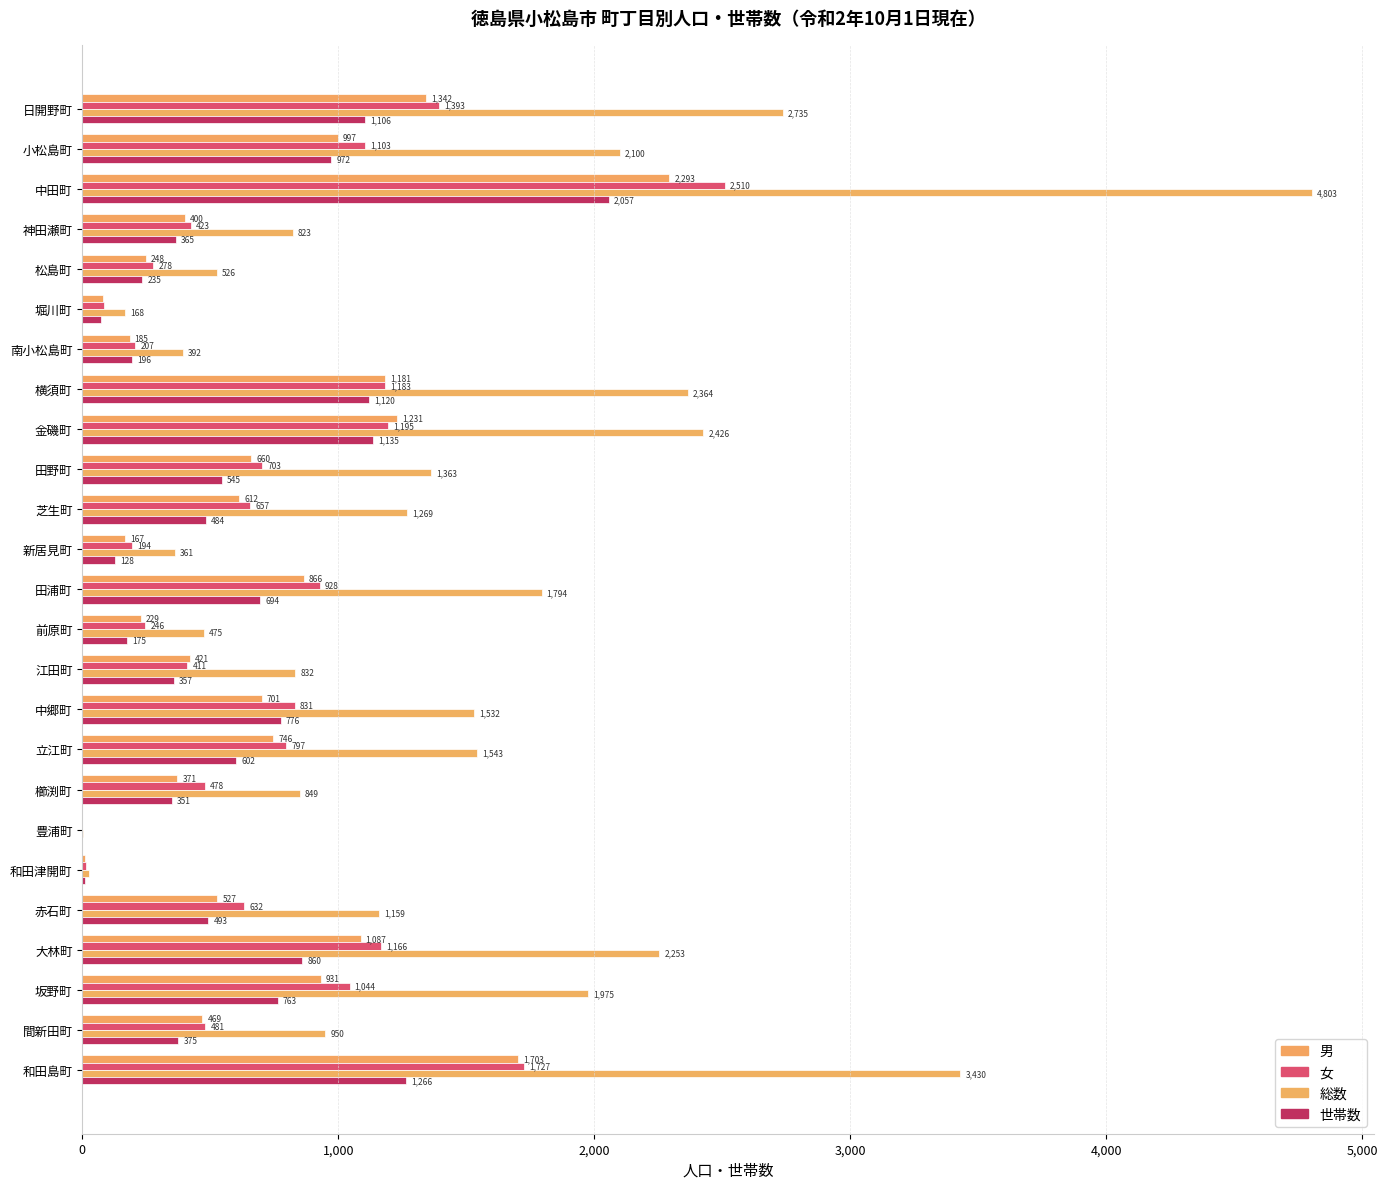

How many categories are shown in the chart?

25